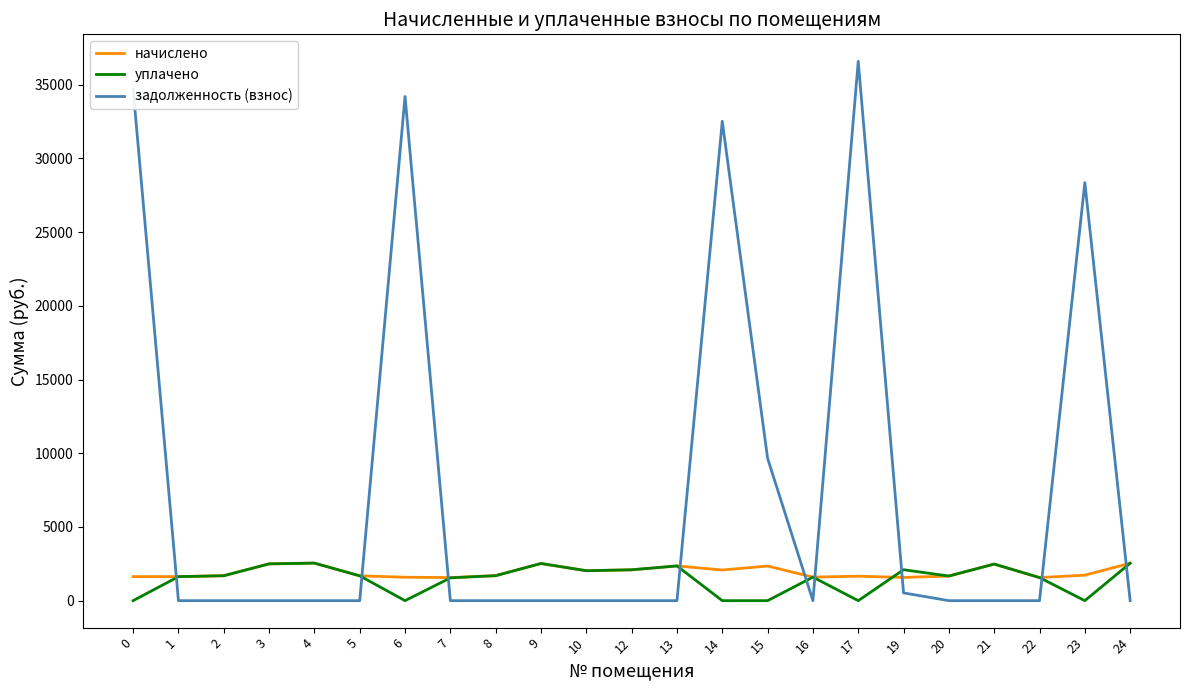

What is the difference between the задолженность (взнос) values at 9 and 6?

34203.2